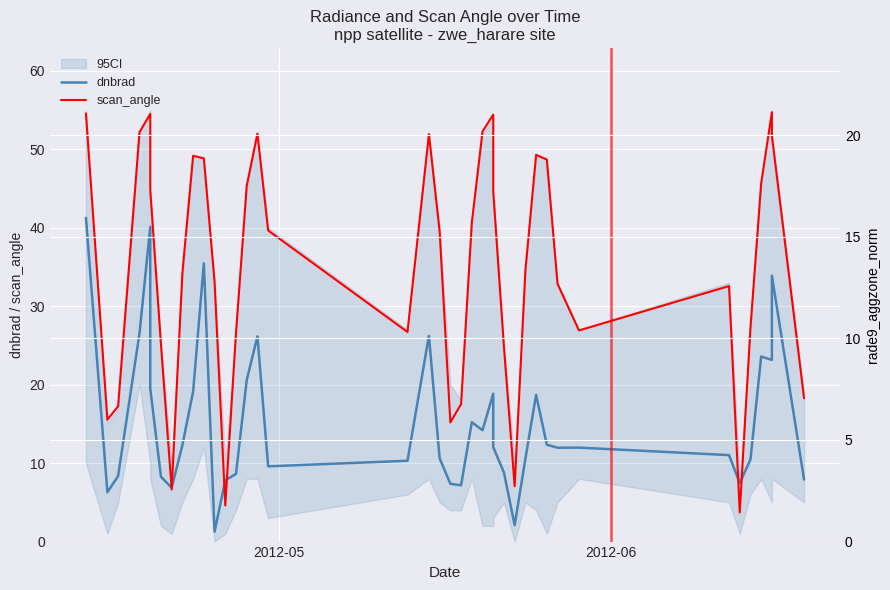

What is the maximum value for dnbrad?

41.3